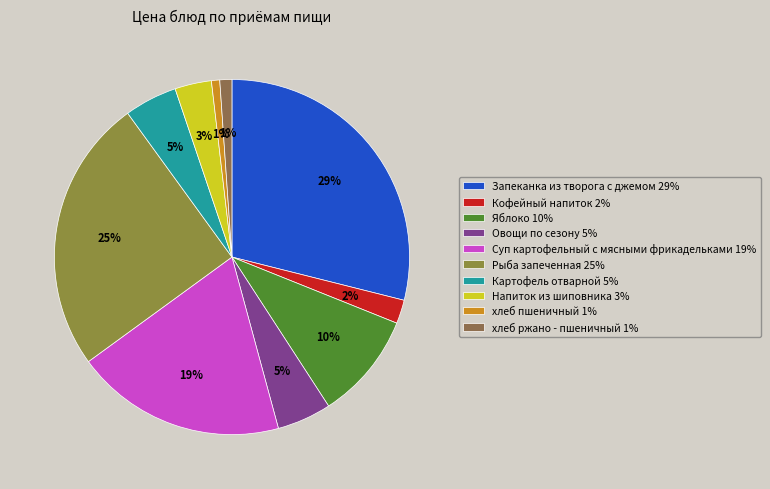

Does any single category account for the majority?

No